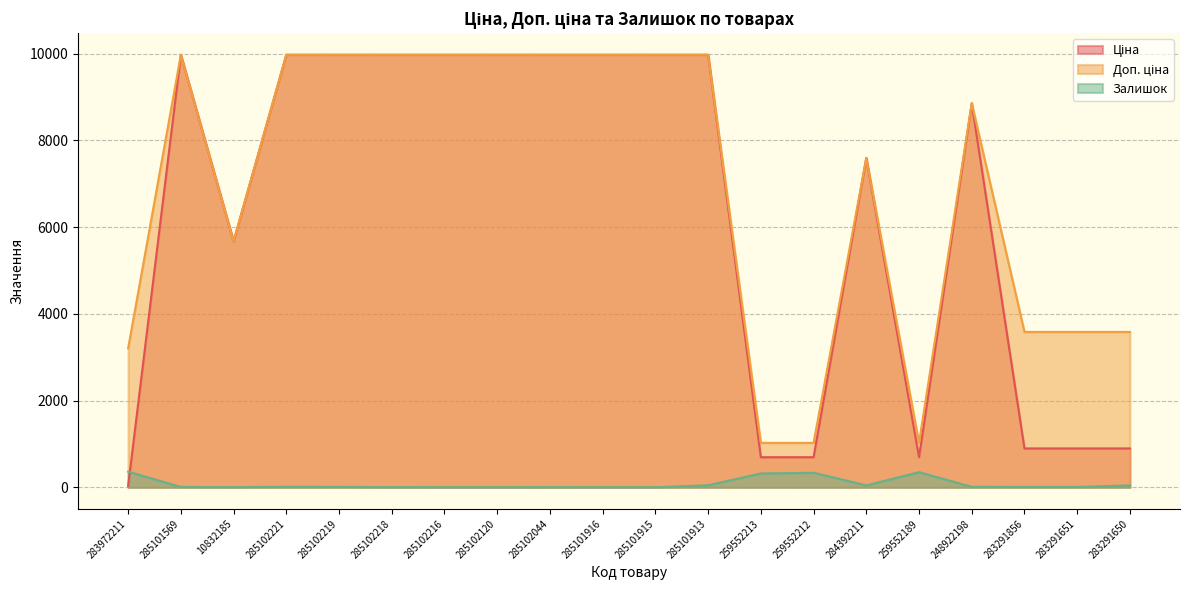

What is the spread (max minus min) of values at 283291856?

3576.6